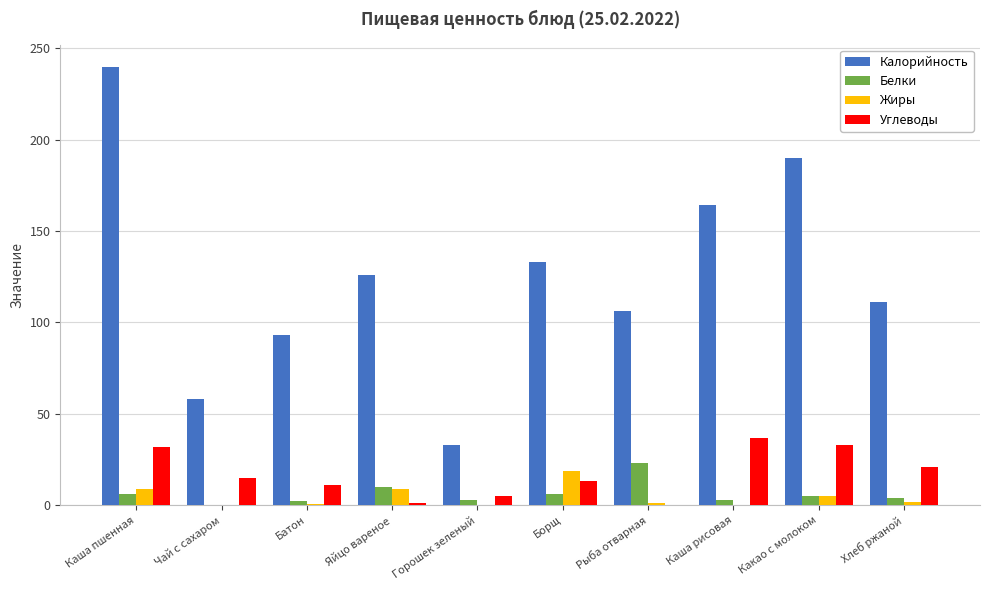

The value of Калорийность at Яйцо вареное is 126.0. True or false?

True